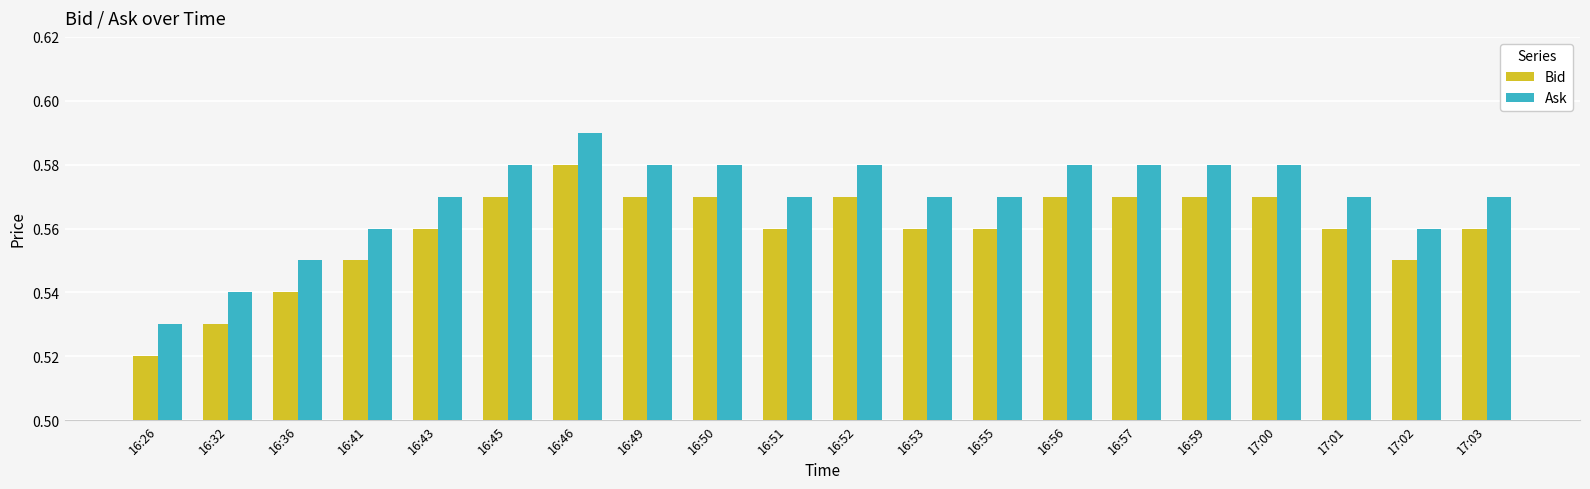

At which category does the chart reach its minimum across all series?

16:26